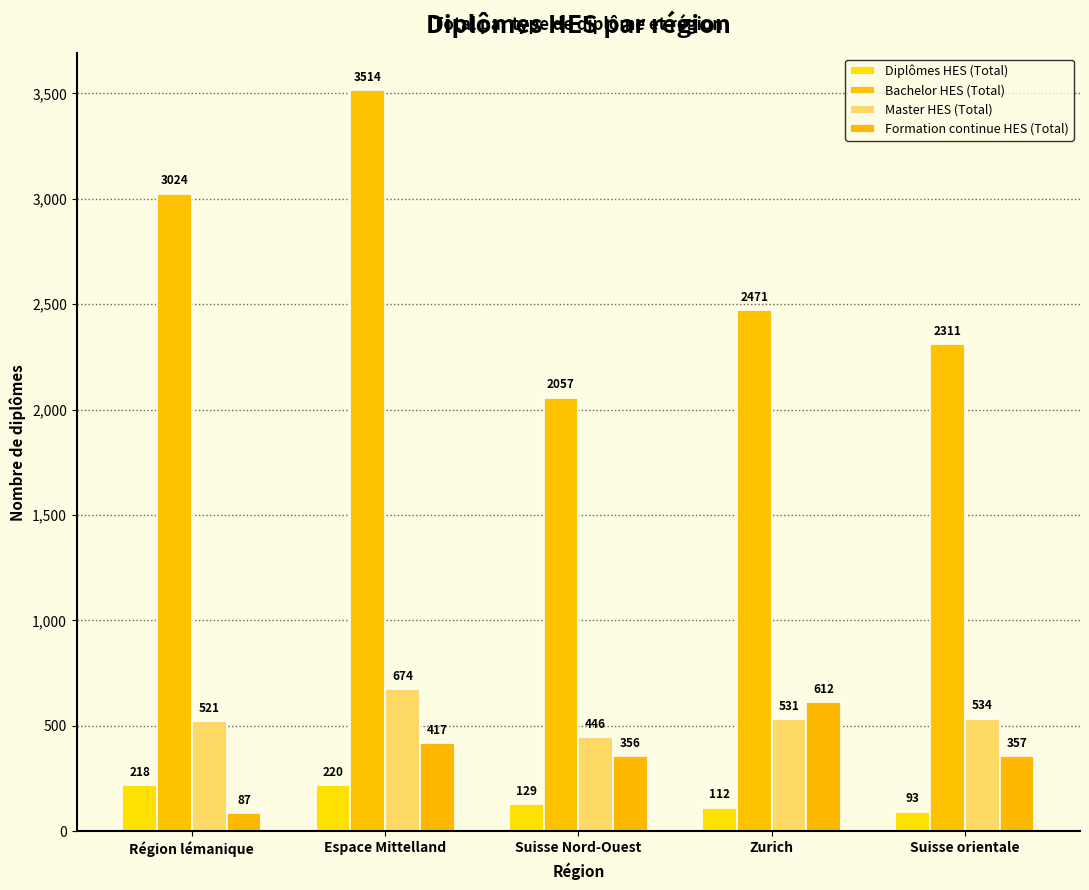

What are all the series names shown in the legend?

Diplômes HES (Total), Bachelor HES (Total), Master HES (Total), Formation continue HES (Total)